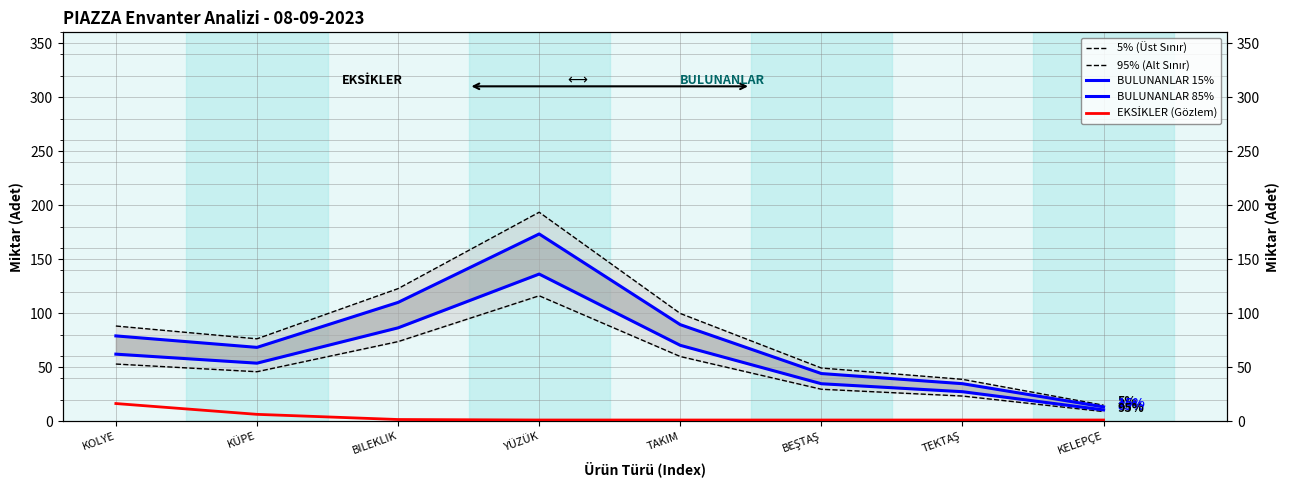

How many data points in BULUNANLAR 15% are less than 78?

4